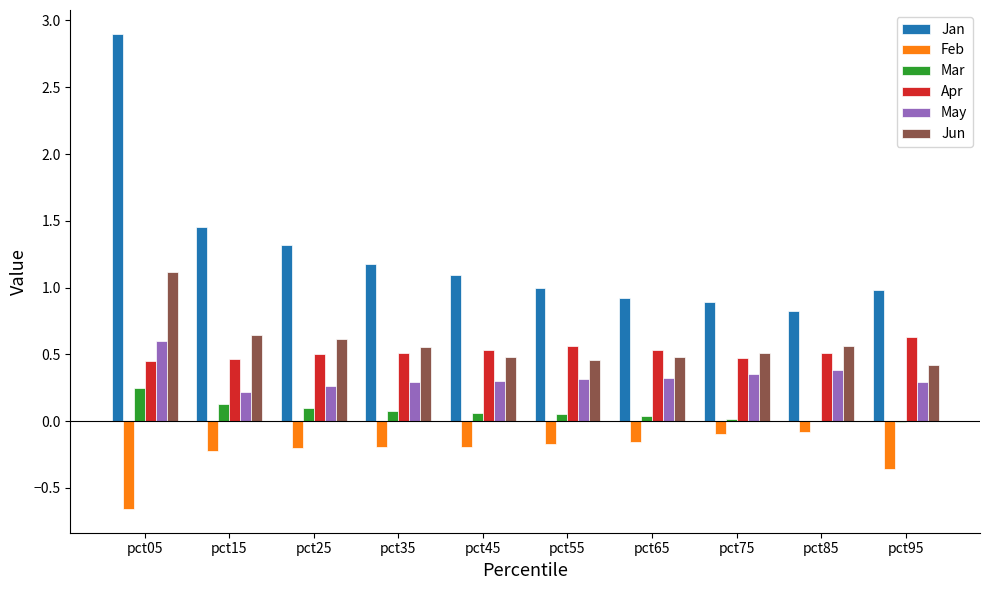

Which series has the largest total across all categories?

Jan